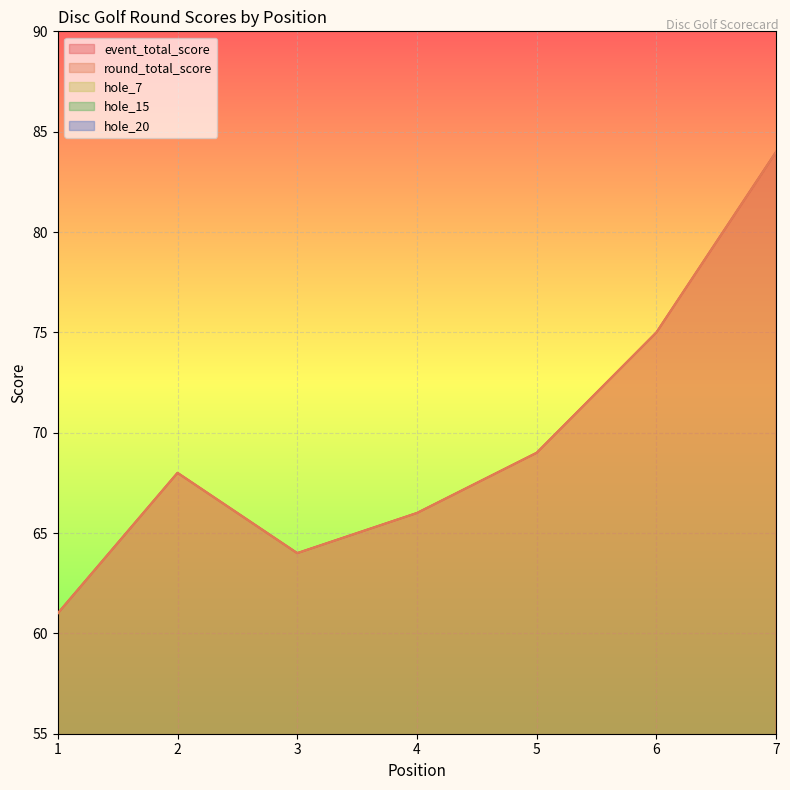

What is the highest value of the event_total_score series?

84